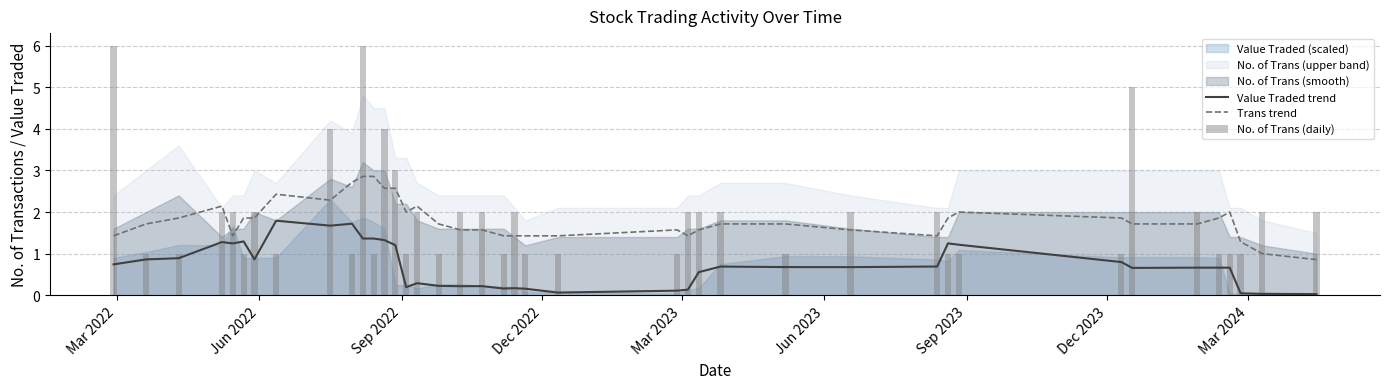

How many data points in No. of Trans (daily) are above 2?

6